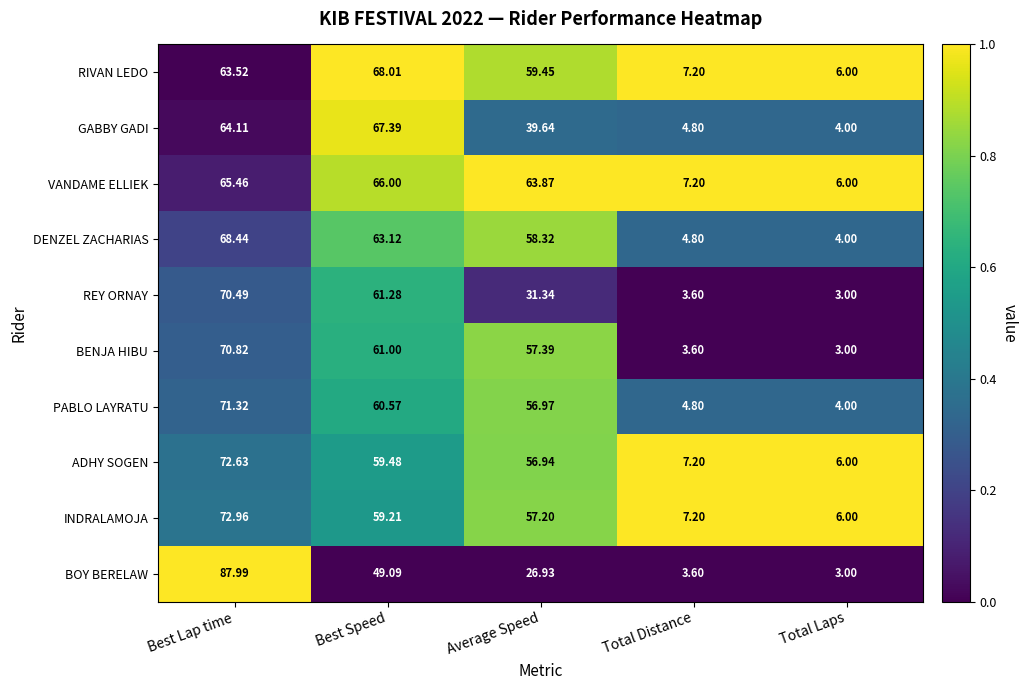

At which label is INDRALAMOJA closest to 39?

Average Speed